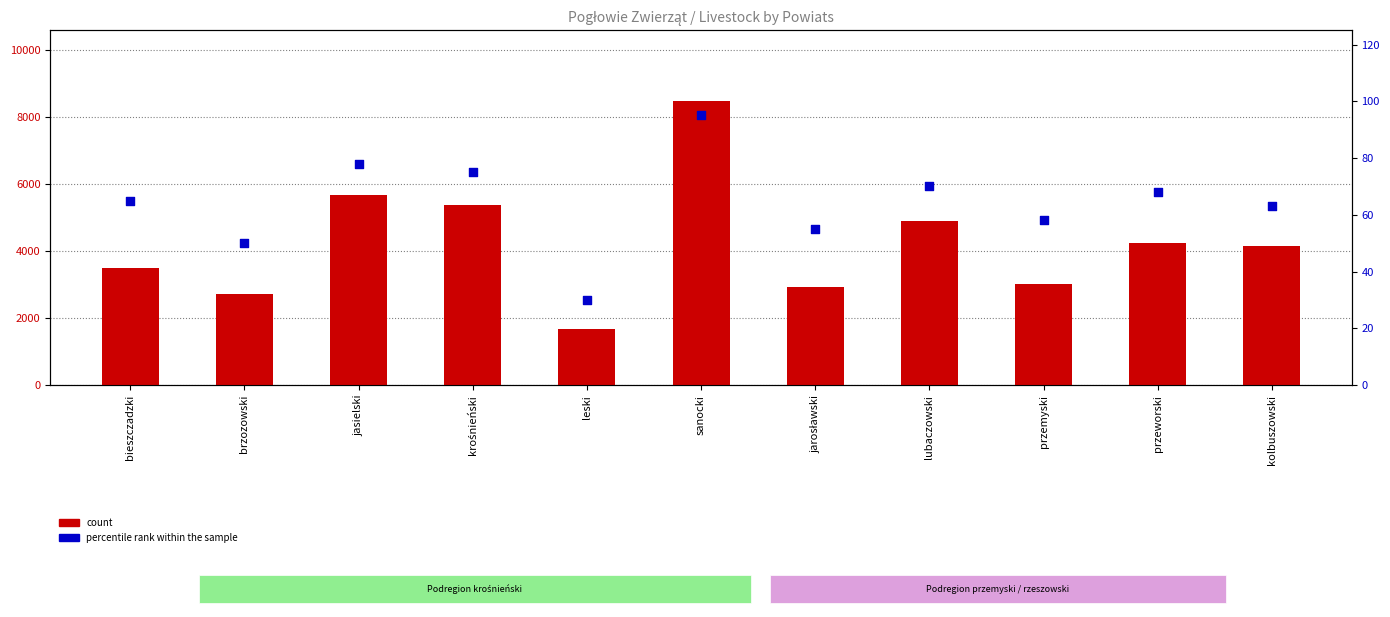

Which series reaches the maximum Y coordinate?

count